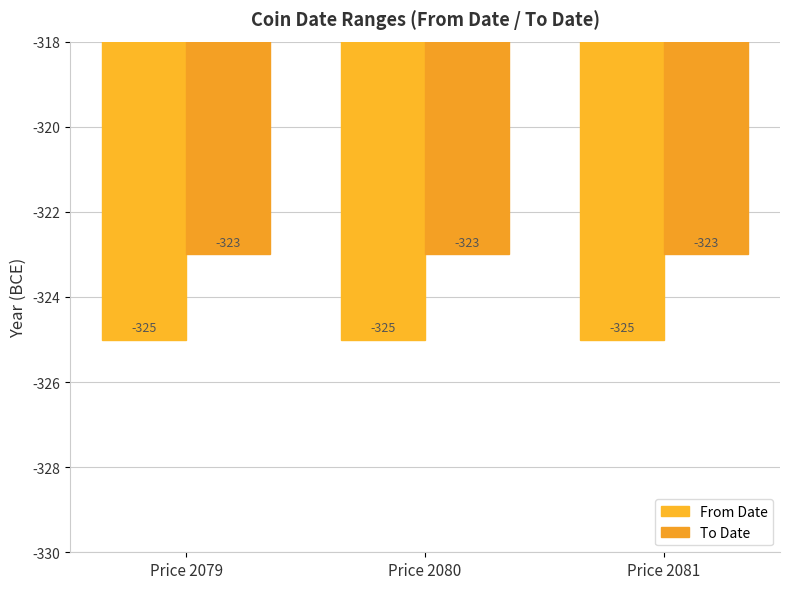

The From Date series shows -325 at Price 2080. True or false?

True